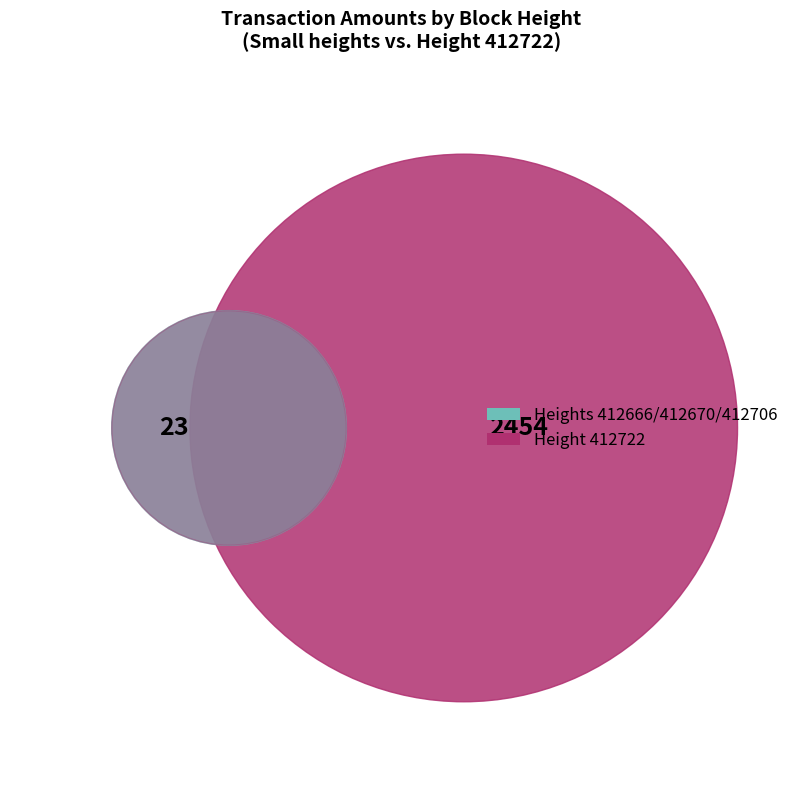

Does 412706 represent more than half of the total?

No